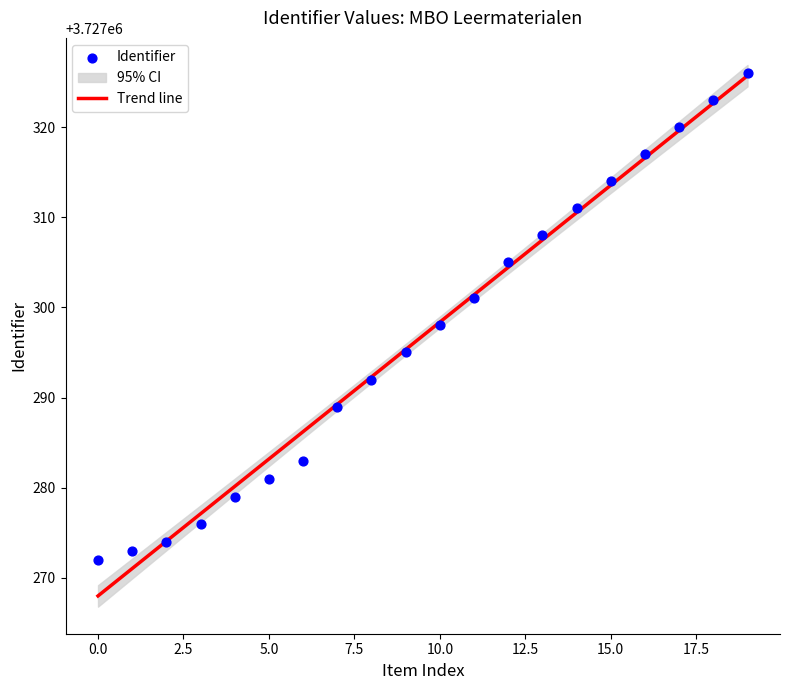

What is the ratio of the value at 17.5 to the value at 7.5?

1.0